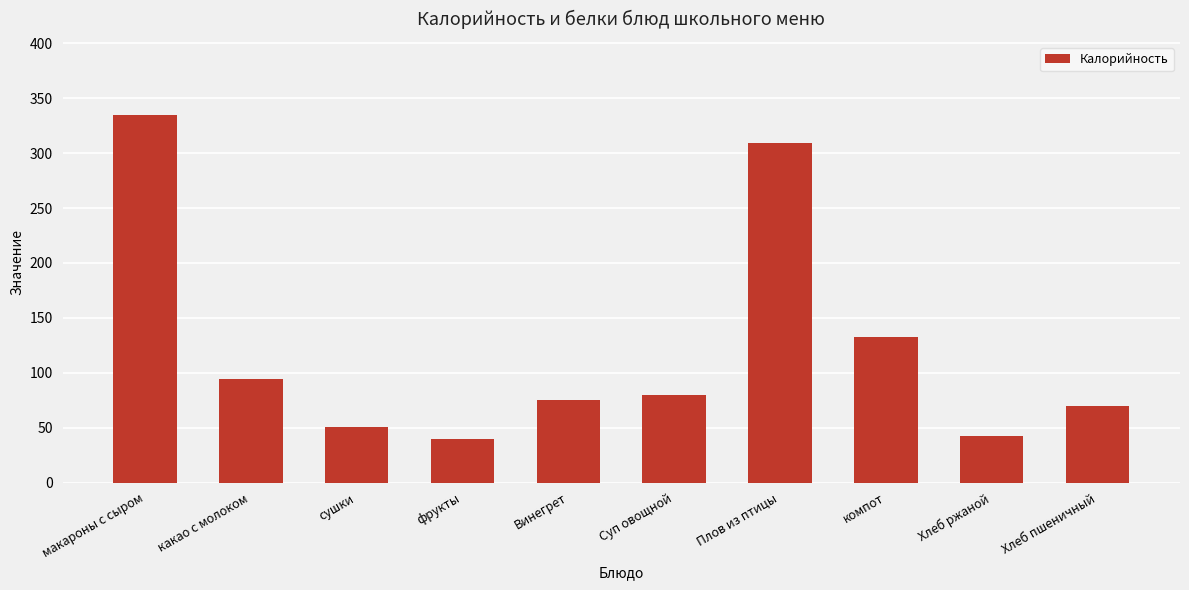

What is the difference between the values at сушки and Хлеб ржаной?

8.7